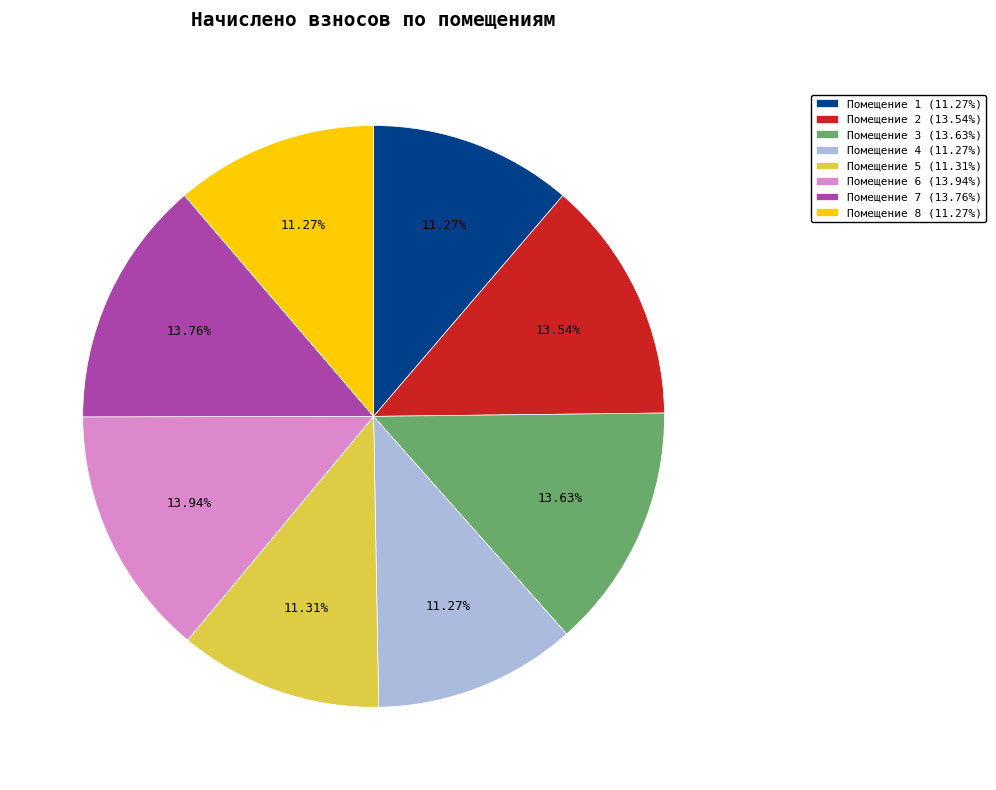

Count the number of slices in the pie.

8